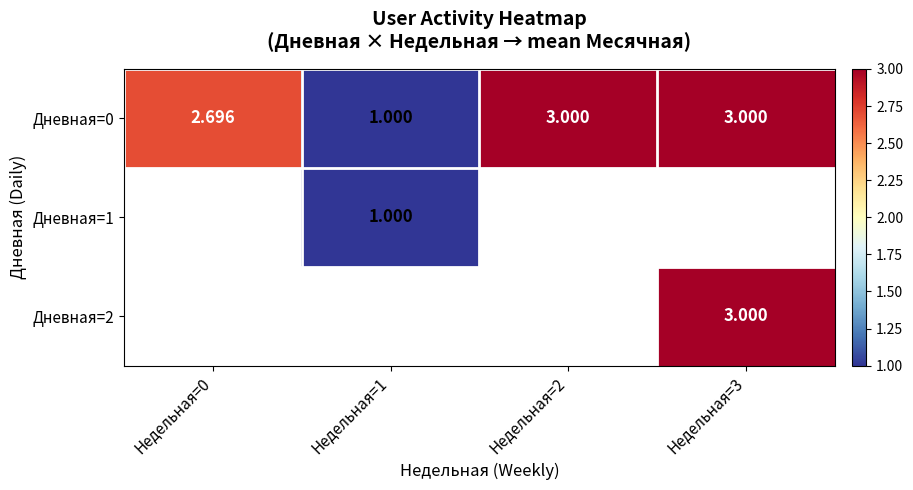

Which has a higher value, Недельная=3 or Недельная=2?

Недельная=3